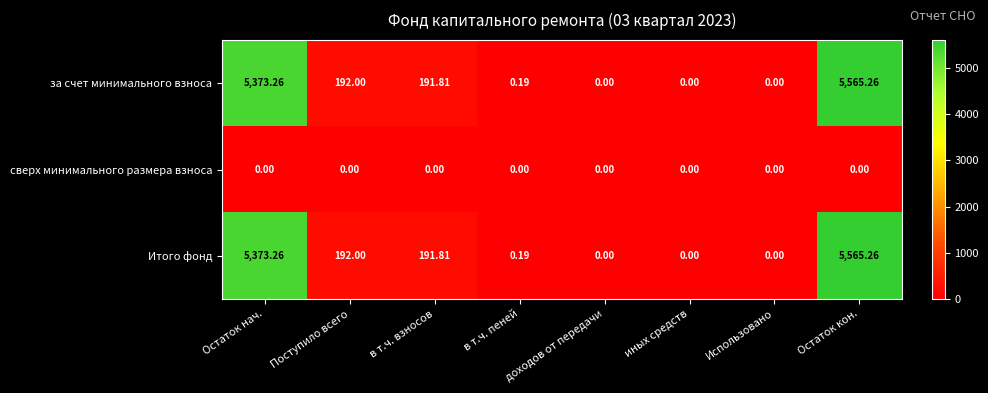

At which label is Итого фонд closest to 2782?

Поступило всего